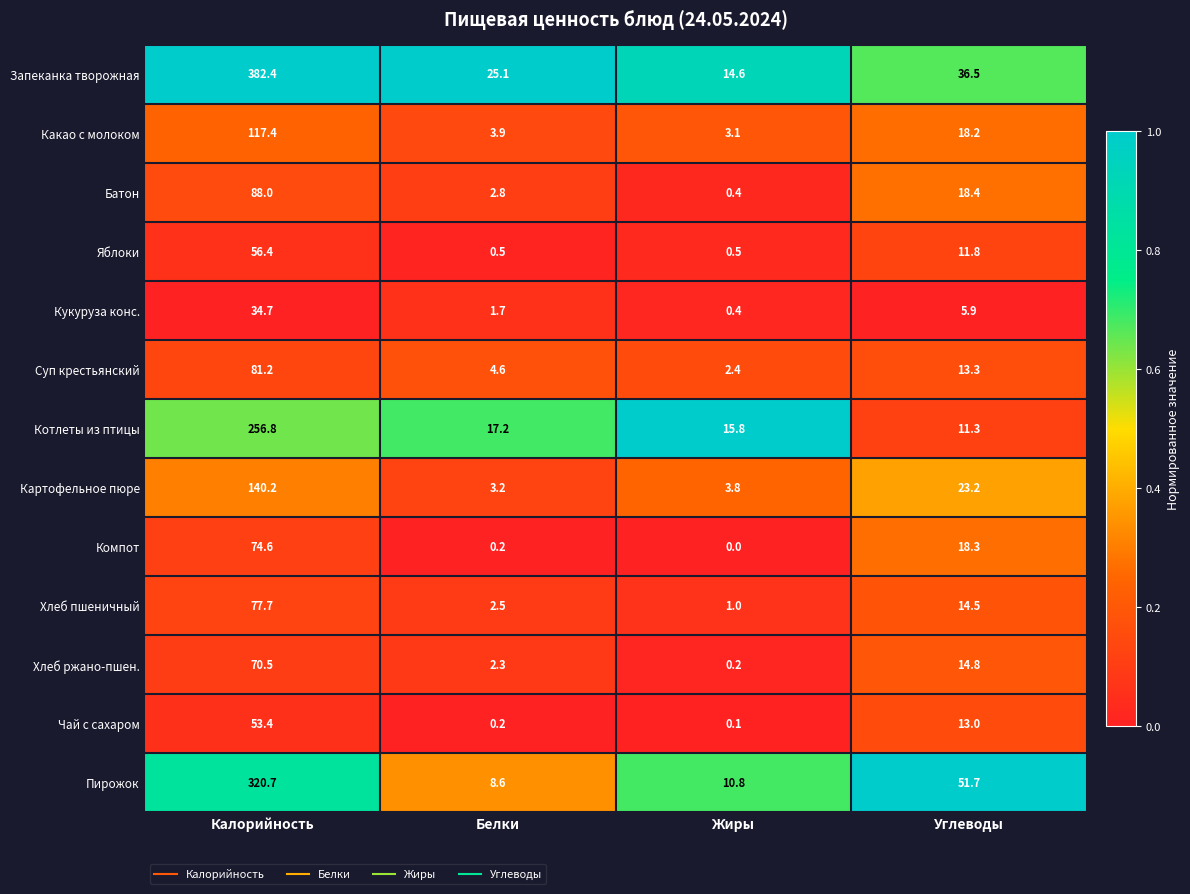

How many categories are shown in the chart?

4